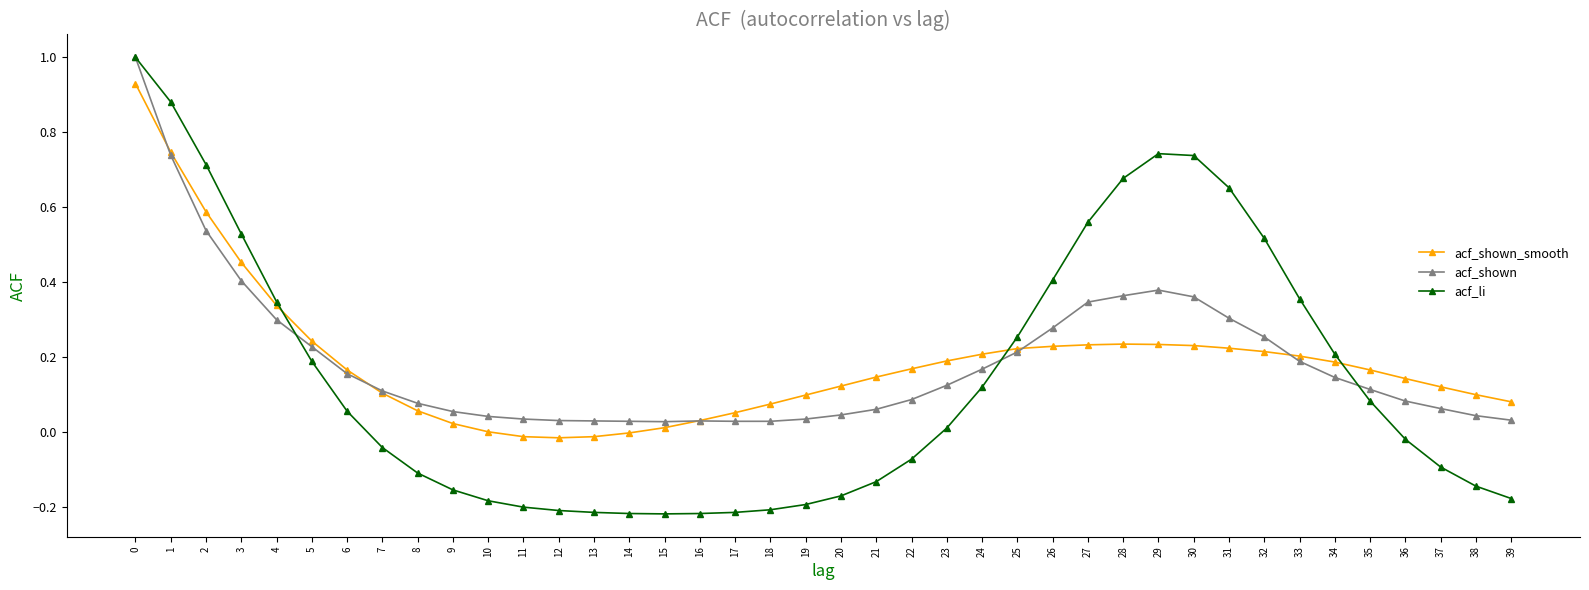

What is the total value across all series at 28?

1.3